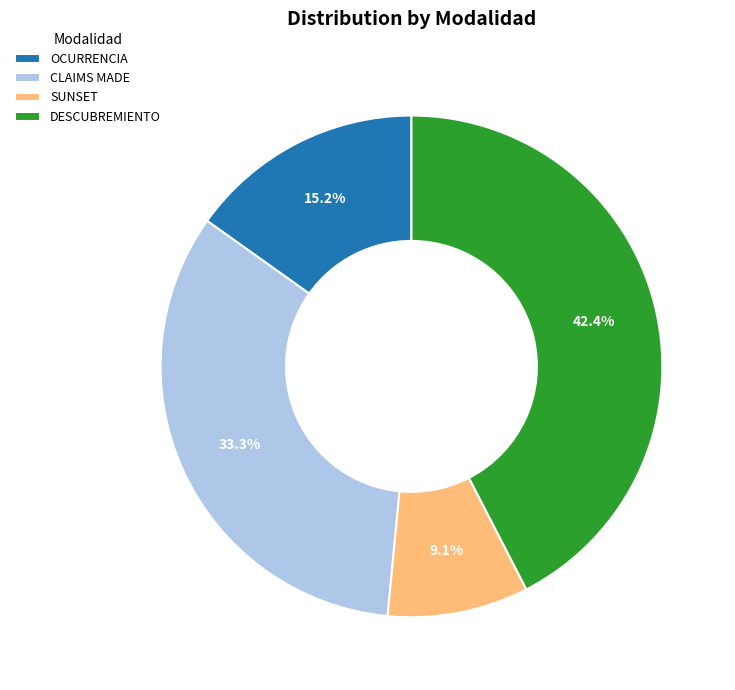

Between SUNSET and OCURRENCIA, which is larger?

OCURRENCIA